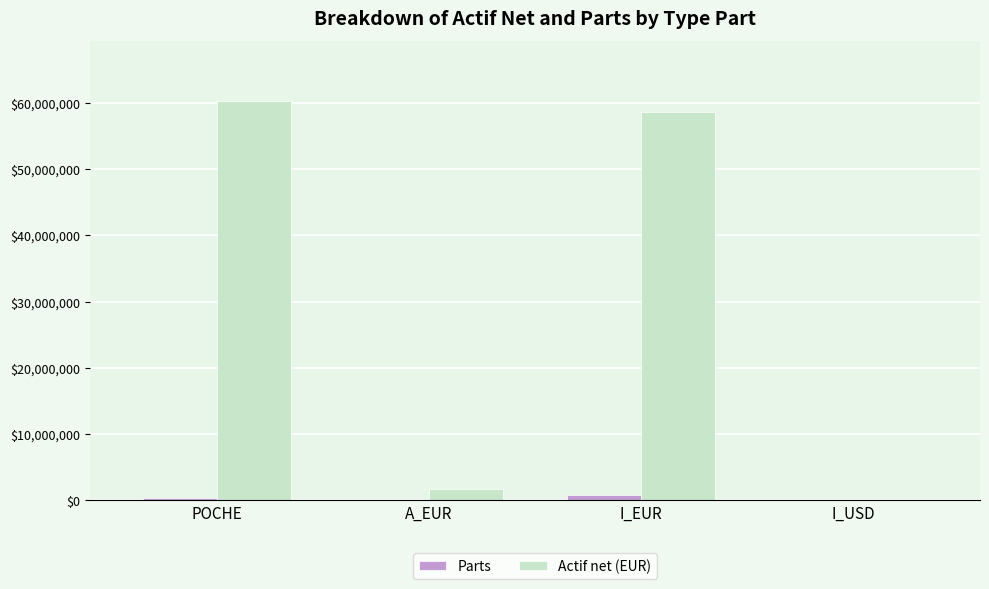

At which category does the chart reach its peak across all series?

POCHE